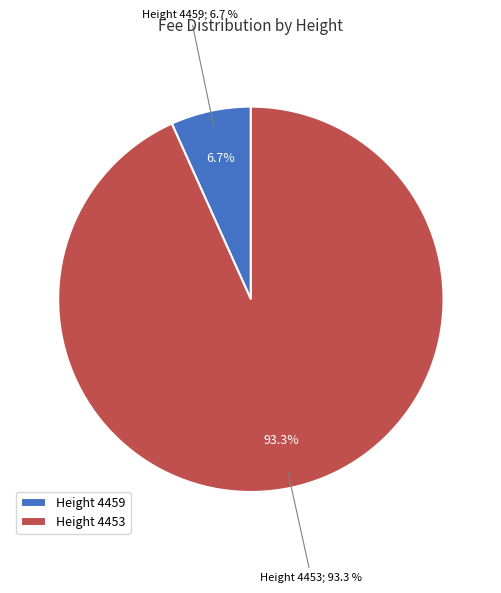

How many slices are in this pie chart?

2